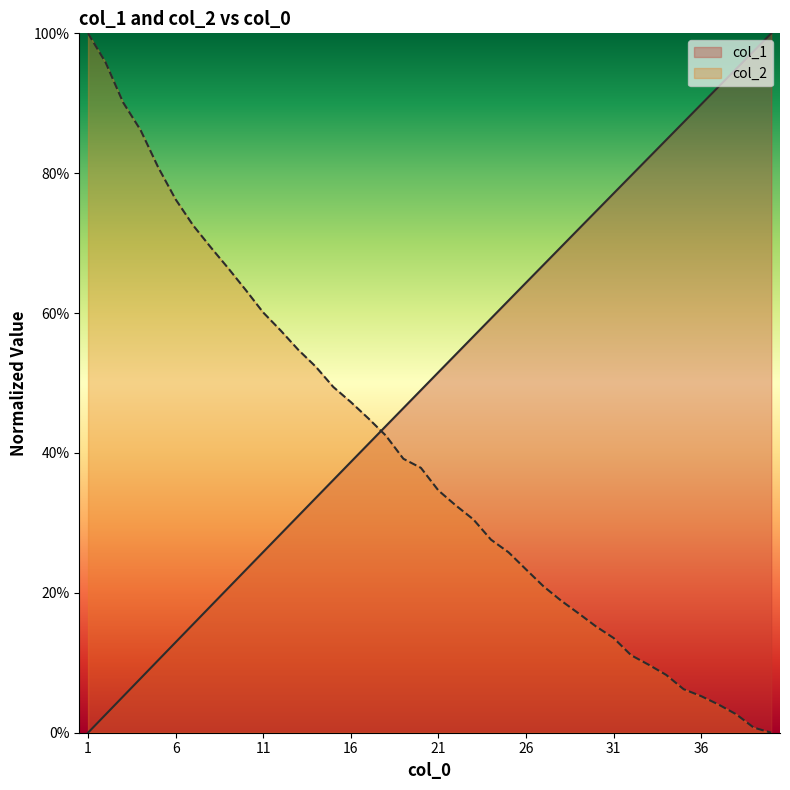

What is the difference between the maximum and minimum values in the col_1 series?

1.0